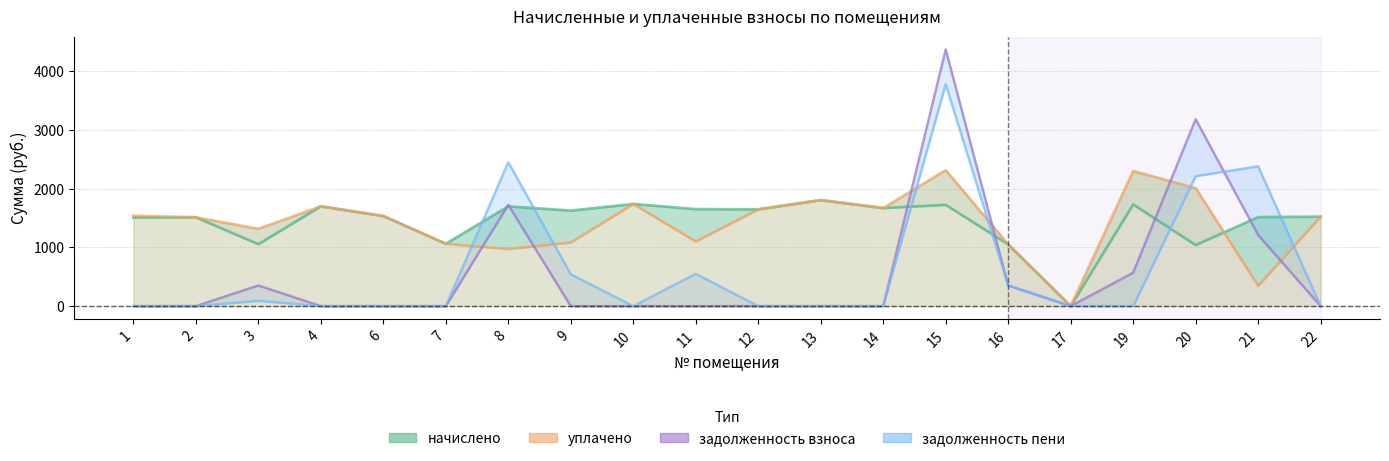

At which category does задолженность пени reach its first local peak?

3